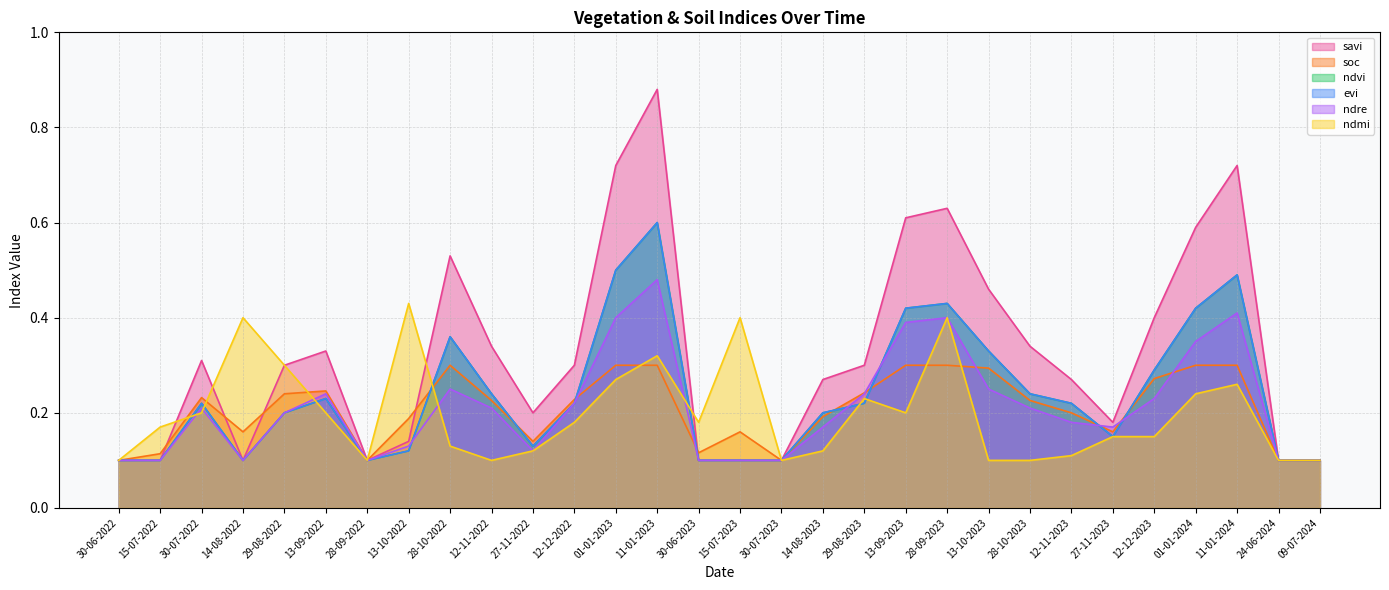

Is the value of ndmi at 11-01-2023 greater than the value of soc at 29-08-2023?

Yes